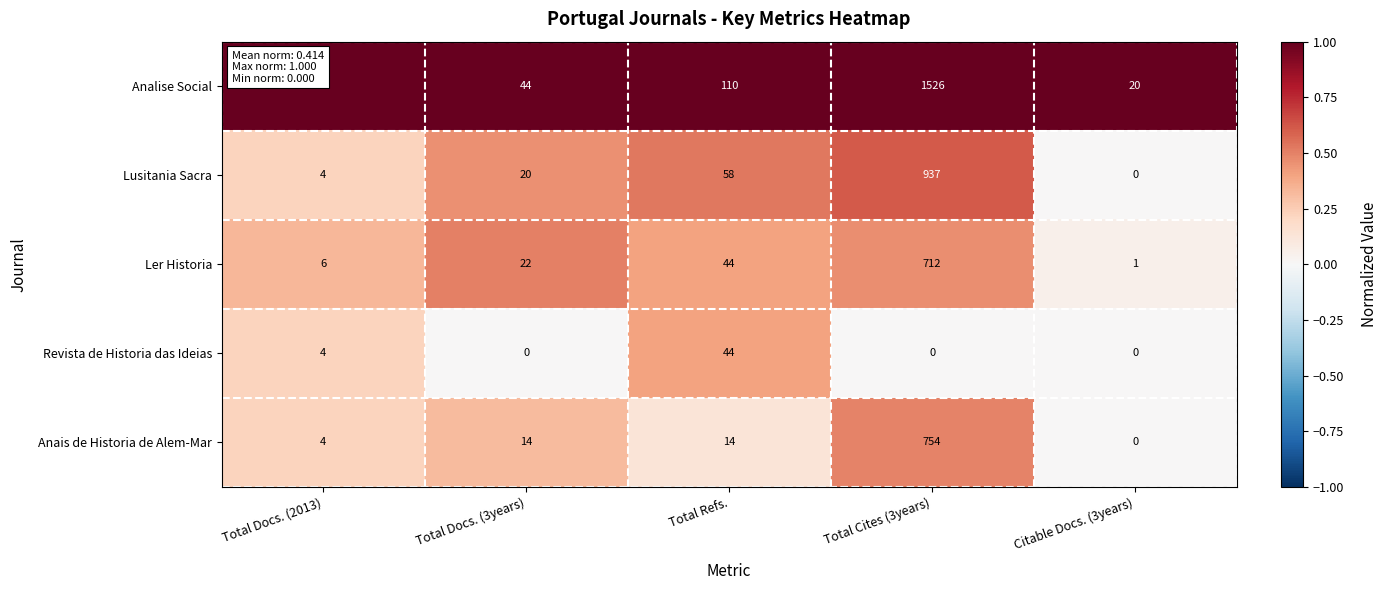

Is it true that Anais de Historia de Alem-Mar equals 6 at Total Docs. (2013)?

False